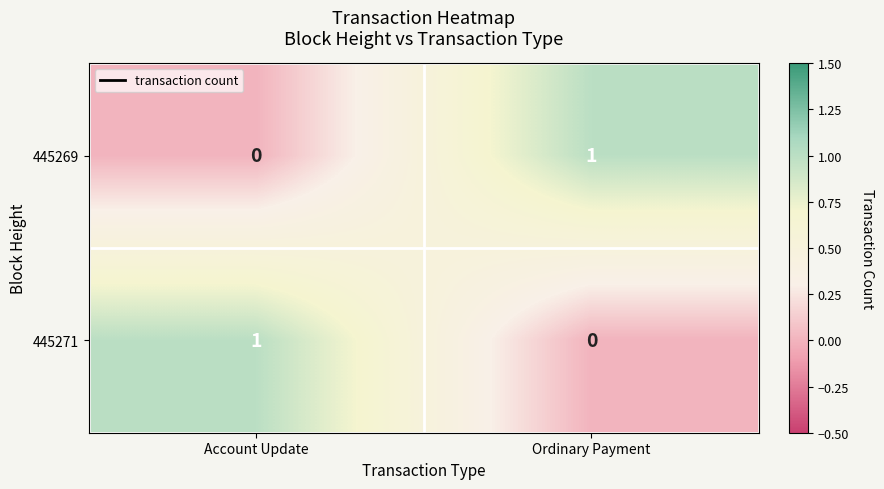

Rank the series at Ordinary Payment from highest to lowest value.

445269, 445271